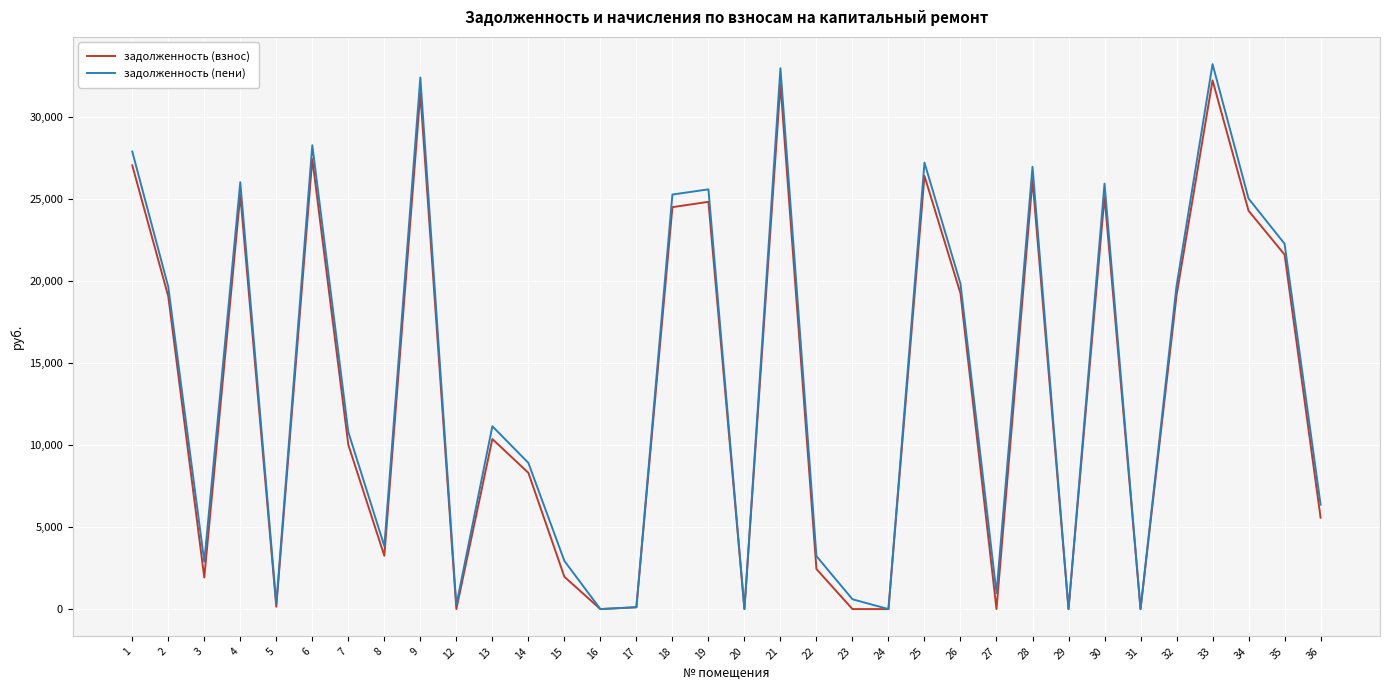

Does the chart display data point markers on the line(s)?

No